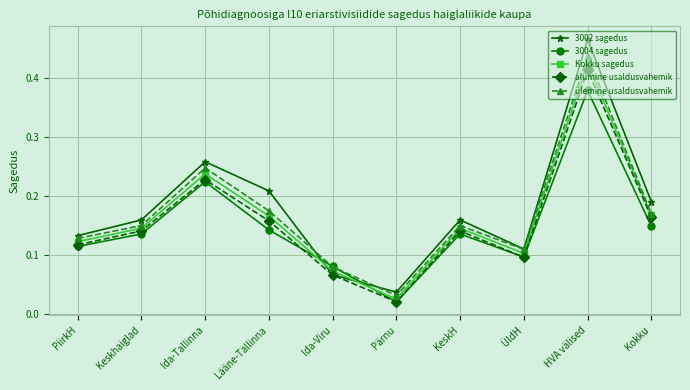

Which category has the lowest value across all series?

Pärnu